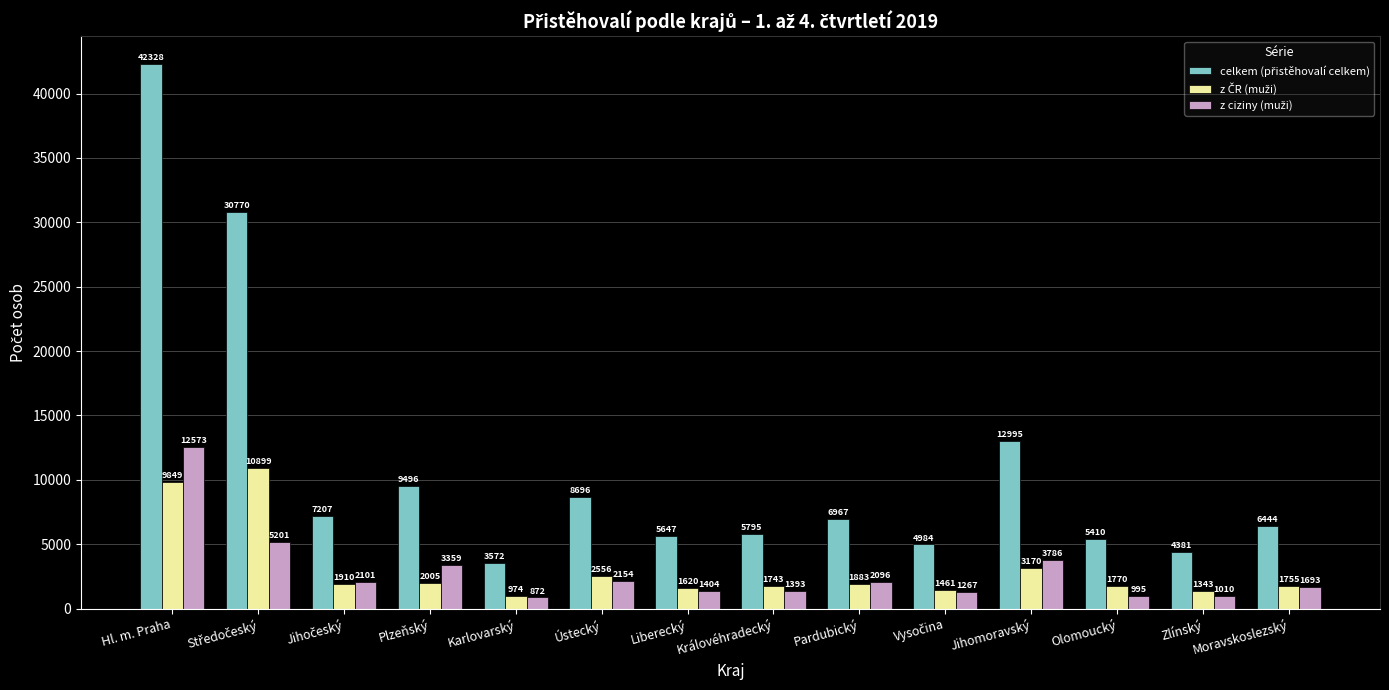

What is the difference between the highest and lowest values at Královéhradecký?

4402